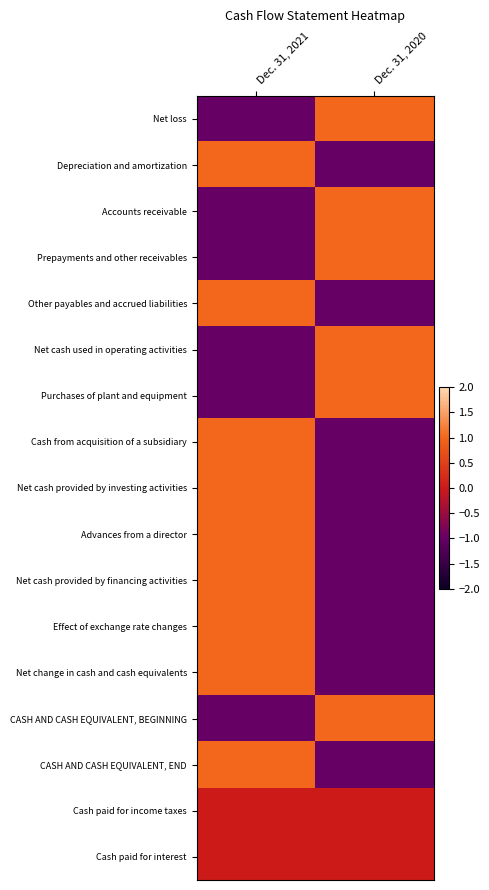

At Dec. 31, 2020, list the series in order from largest to smallest.

Net loss, Accounts receivable, Prepayments and other receivables, Net cash used in operating activities, Purchases of plant and equipment, CASH AND CASH EQUIVALENT, BEGINNING, Cash paid for income taxes, Cash paid for interest, Depreciation and amortization, Other payables and accrued liabilities, Cash from acquisition of a subsidiary, Net cash provided by investing activities, Advances from a director, Net cash provided by financing activities, Effect of exchange rate changes, Net change in cash and cash equivalents, CASH AND CASH EQUIVALENT, END